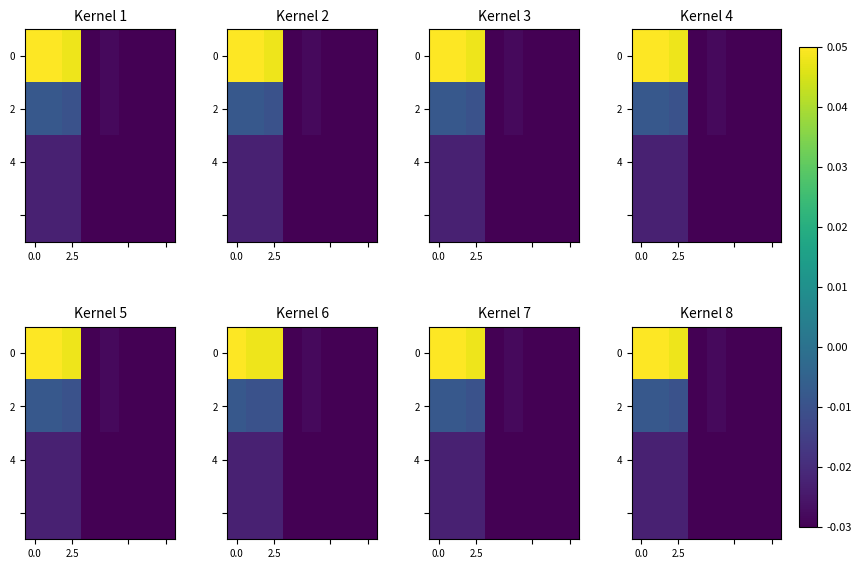

What is the spread (max minus min) of values at 0.0?

0.1